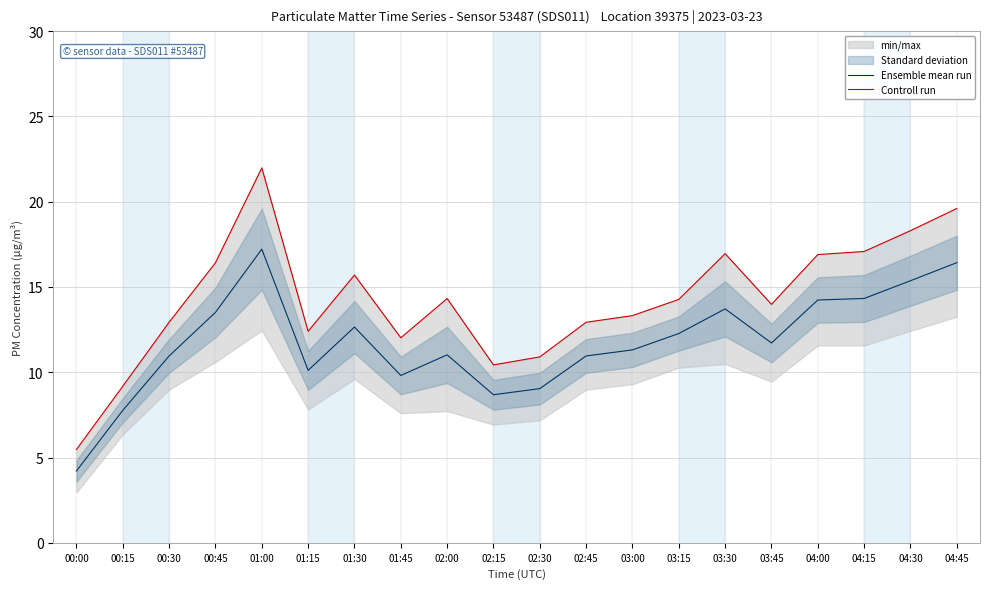

Which label corresponds to the smallest value in the chart?

00:00